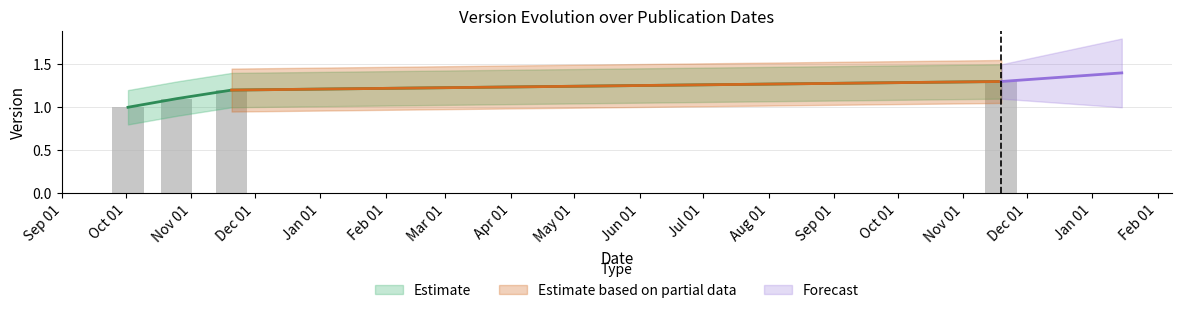

What is the difference between the values at 2017-11-20 and 2018-11-19?

0.1